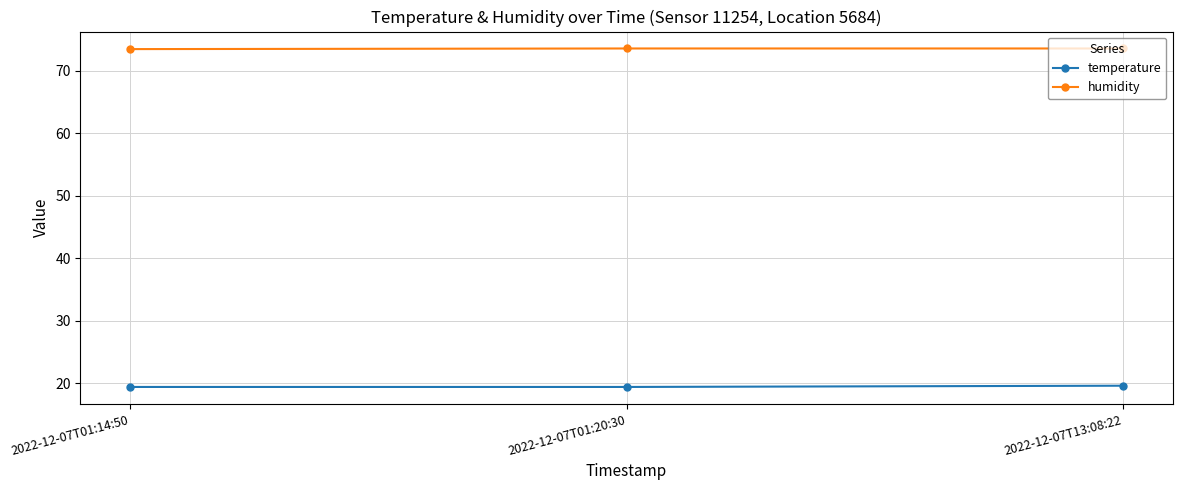

Rank the series by their average value, from lowest to highest.

temperature, humidity